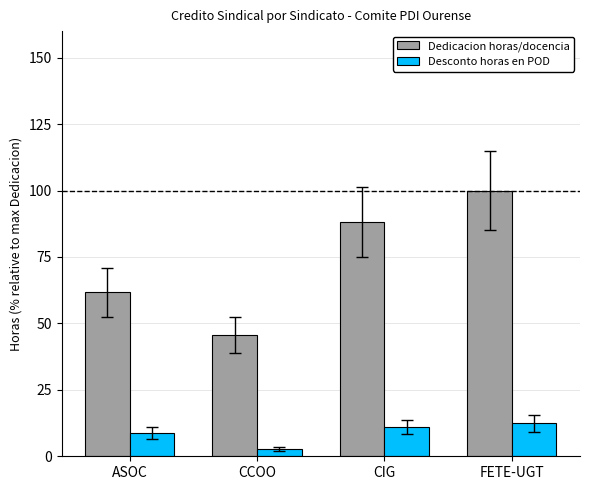

Read the Desconto horas en POD value at CIG.

11.0